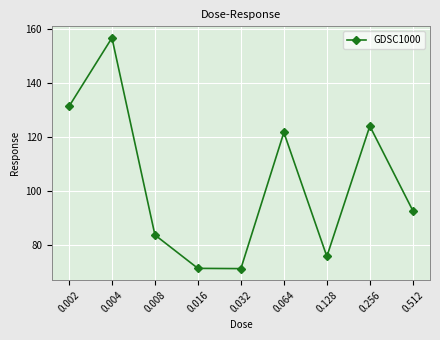

What is the minimum value shown in the chart?

71.4